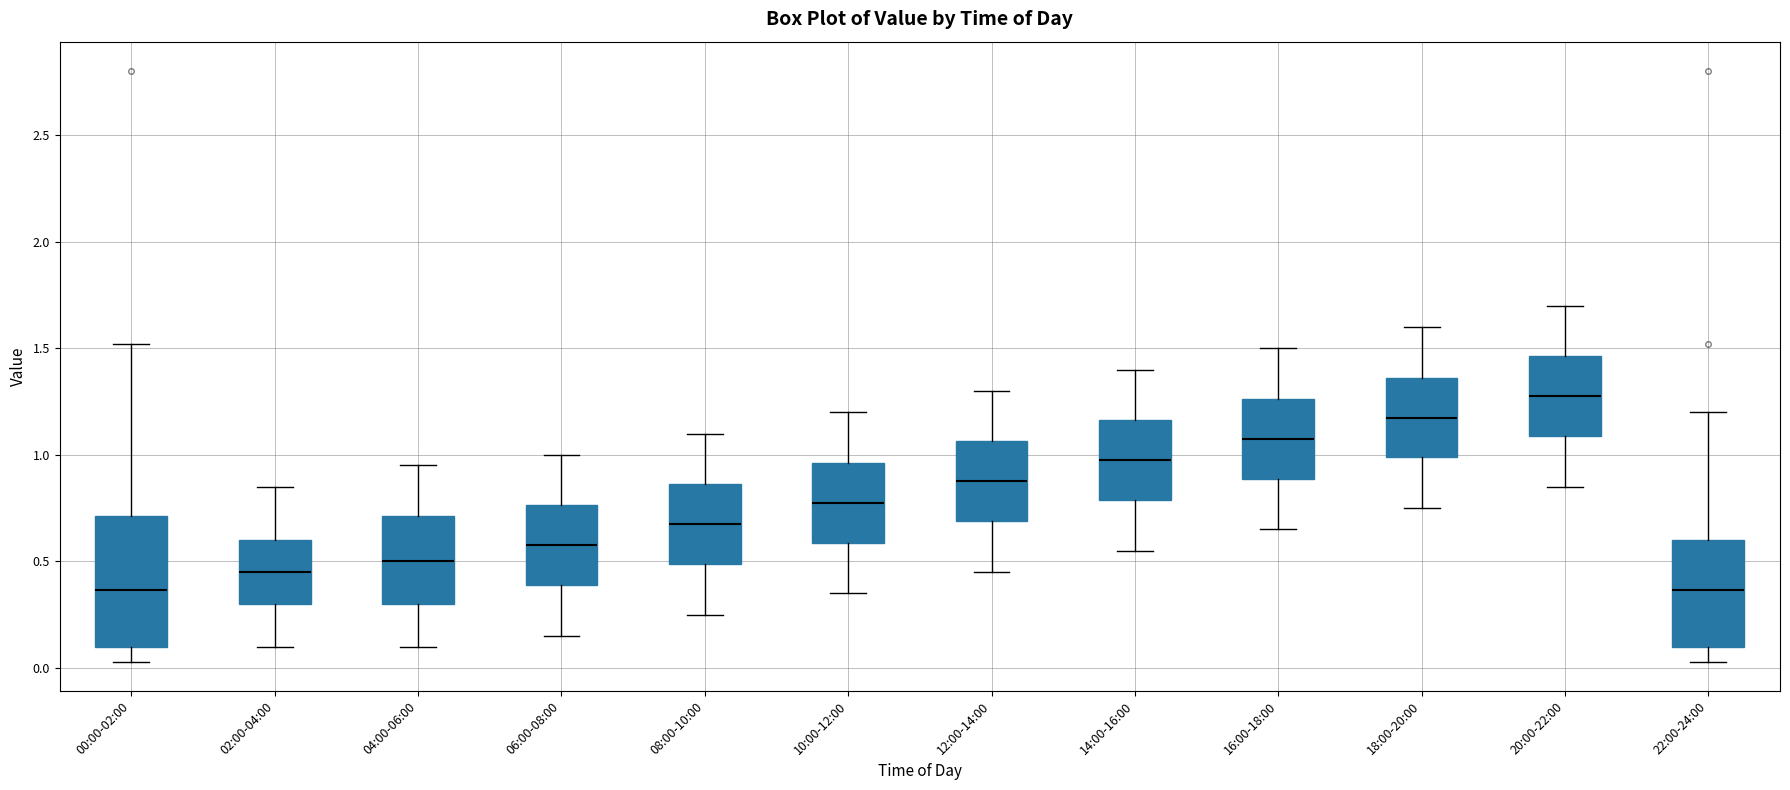

Reading left to right, transcribe this box plot: for each box, give where its median line is, the range the box spans, and where its two whiskers end, as read against the y-axis. The values are not printed on the chart, so give them approximately, as read against the axis.

00:00-02:00: median 0.35, box 0.10 to 0.70, whiskers 0.05 to 1.50
02:00-04:00: median 0.45, box 0.30 to 0.60, whiskers 0.10 to 0.85
04:00-06:00: median 0.50, box 0.30 to 0.70, whiskers 0.10 to 0.95
06:00-08:00: median 0.60, box 0.40 to 0.75, whiskers 0.15 to 1.00
08:00-10:00: median 0.70, box 0.50 to 0.85, whiskers 0.25 to 1.10
10:00-12:00: median 0.80, box 0.60 to 0.95, whiskers 0.35 to 1.20
12:00-14:00: median 0.90, box 0.70 to 1.05, whiskers 0.45 to 1.30
14:00-16:00: median 1.00, box 0.80 to 1.15, whiskers 0.55 to 1.40
16:00-18:00: median 1.10, box 0.90 to 1.25, whiskers 0.65 to 1.50
18:00-20:00: median 1.20, box 1.00 to 1.35, whiskers 0.75 to 1.60
20:00-22:00: median 1.30, box 1.10 to 1.45, whiskers 0.85 to 1.70
22:00-24:00: median 0.35, box 0.10 to 0.60, whiskers 0.05 to 1.20